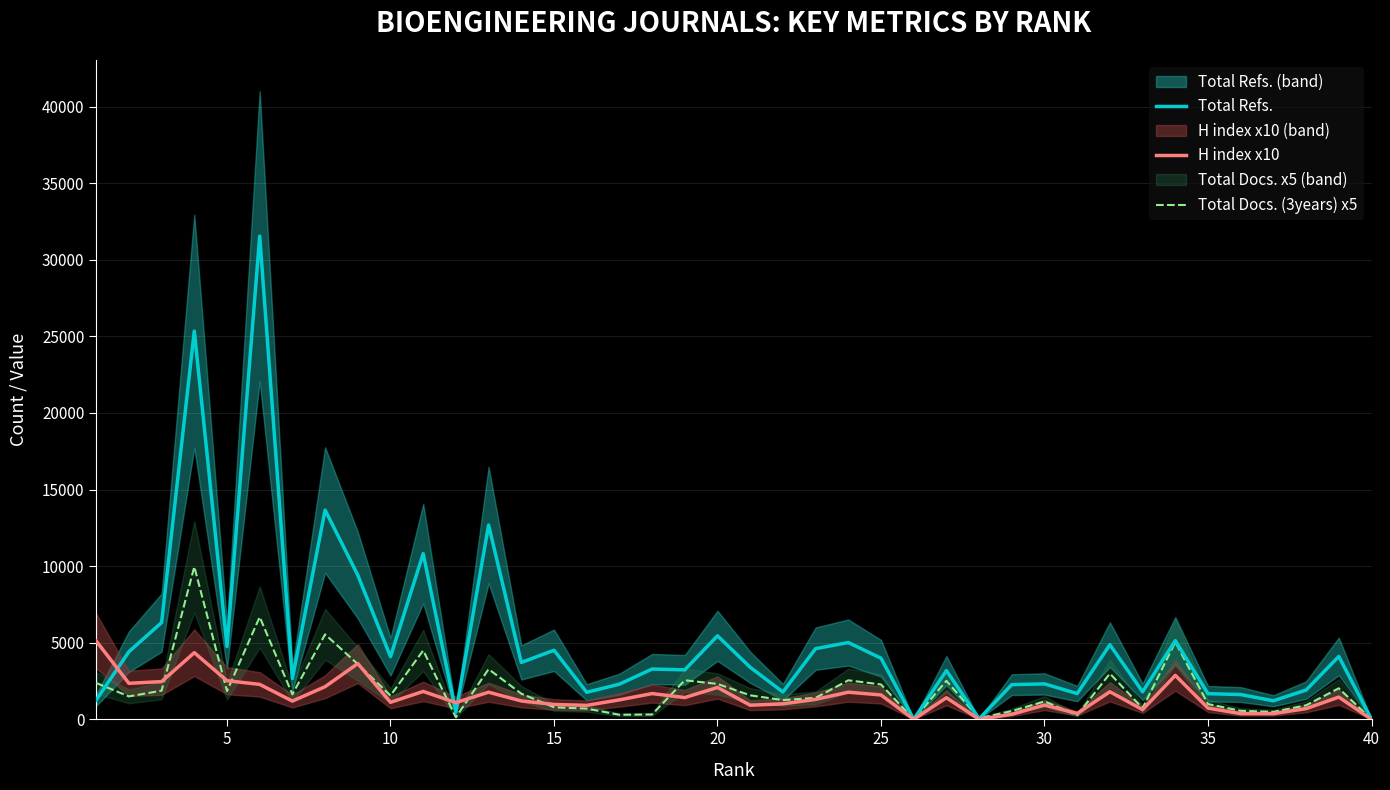

Between 25 and 39, which series saw the biggest shift?

Total Refs.